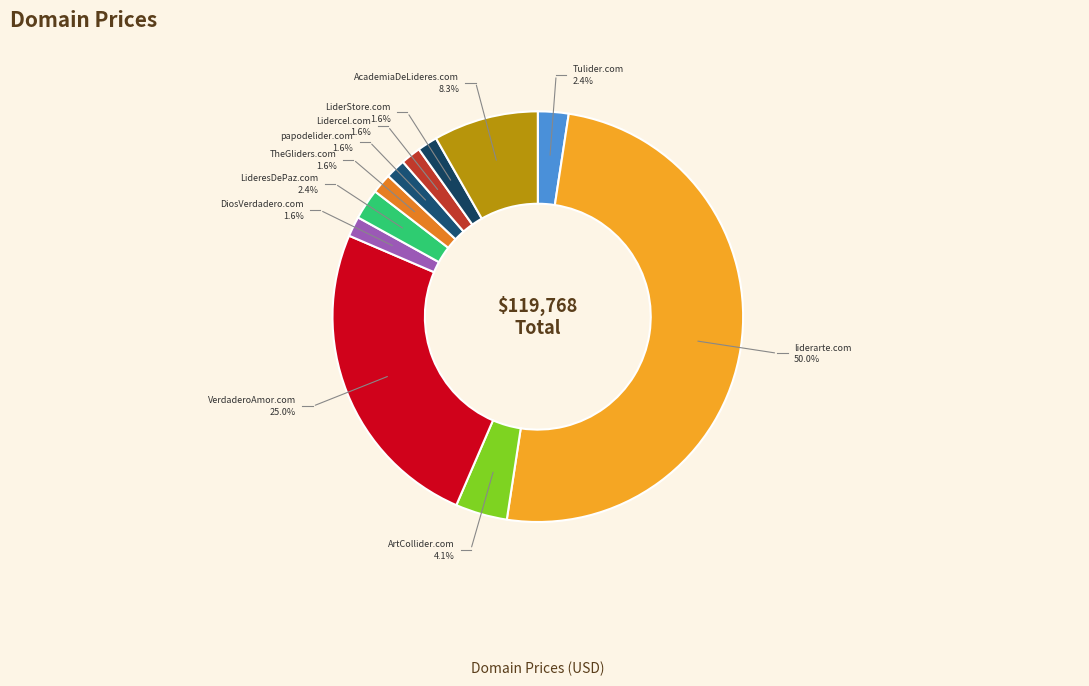

Which category has the biggest portion of the pie?

liderarte.com